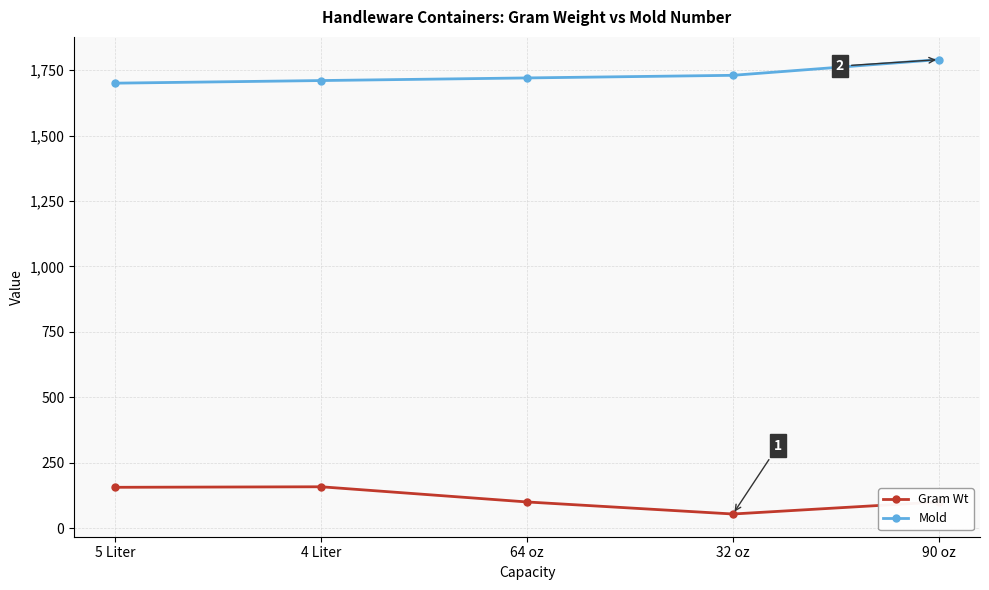

Is the value of Mold at 5 Liter greater than the value of Gram Wt at 90 oz?

Yes